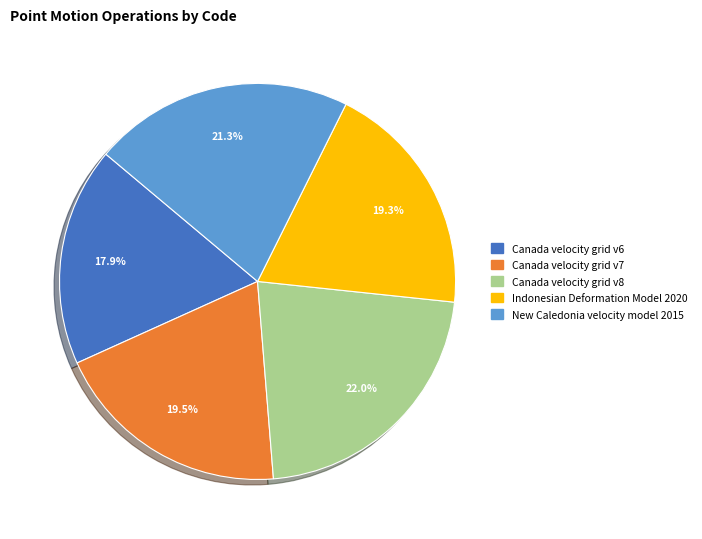

What percentage is the Indonesian Deformation Model 2020 slice, to the nearest percent?

19%